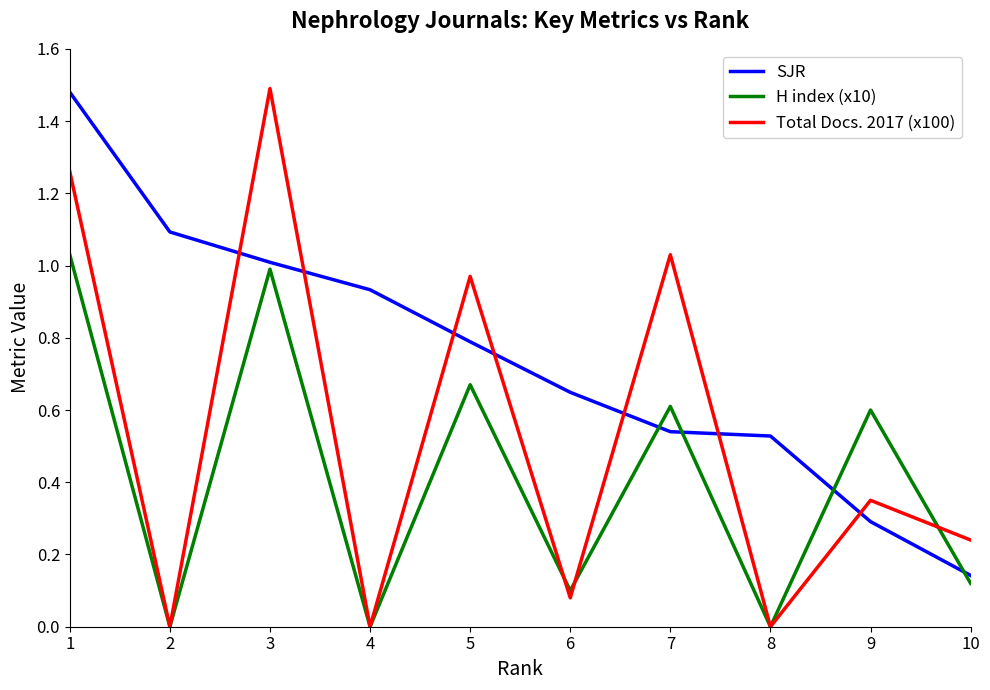

Between which two adjacent categories do SJR and Total Docs. 2017 (x100) first intersect?

2 and 3